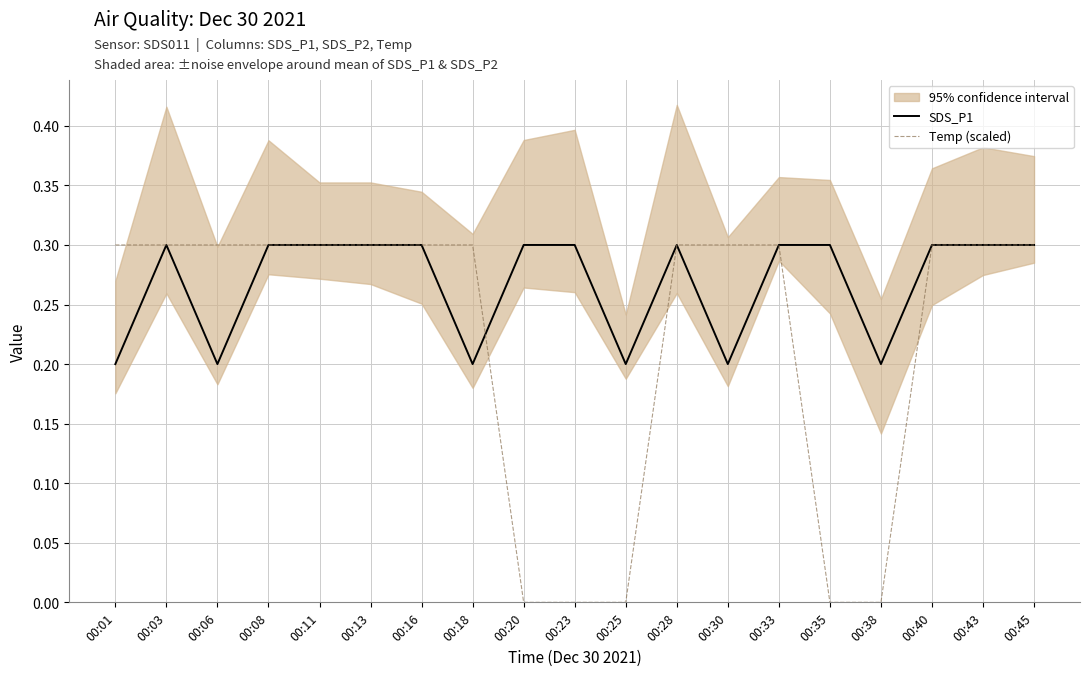

What is the average value of the SDS_P1 series?

0.3